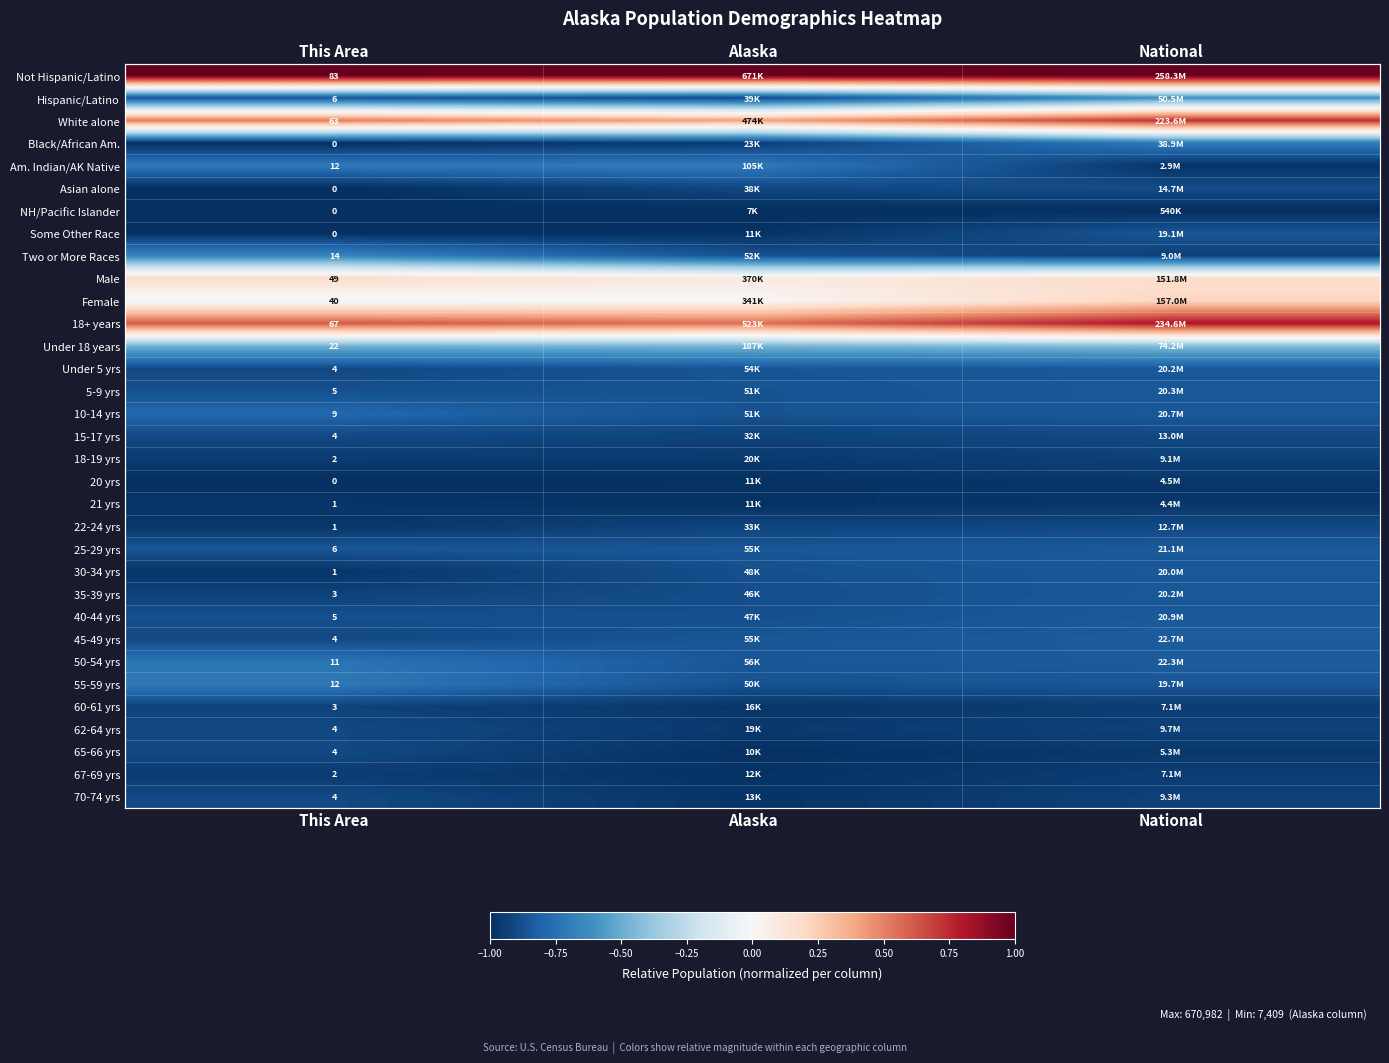

List the series in order of their peak value, lowest first.

NH/Pacific Islander, 21 yrs, 20 yrs, 67-69 yrs, 18-19 yrs, 60-61 yrs, 22-24 yrs, 15-17 yrs, 62-64 yrs, 65-66 yrs, 70-74 yrs, Asian alone, Some Other Race, 30-34 yrs, 35-39 yrs, Under 5 yrs, 5-9 yrs, 40-44 yrs, 25-29 yrs, 45-49 yrs, 10-14 yrs, 50-54 yrs, 55-59 yrs, Am. Indian/AK Native, Black/African Am., Two or More Races, Hispanic/Latino, Under 18 years, Male, Female, White alone, 18+ years, Not Hispanic/Latino